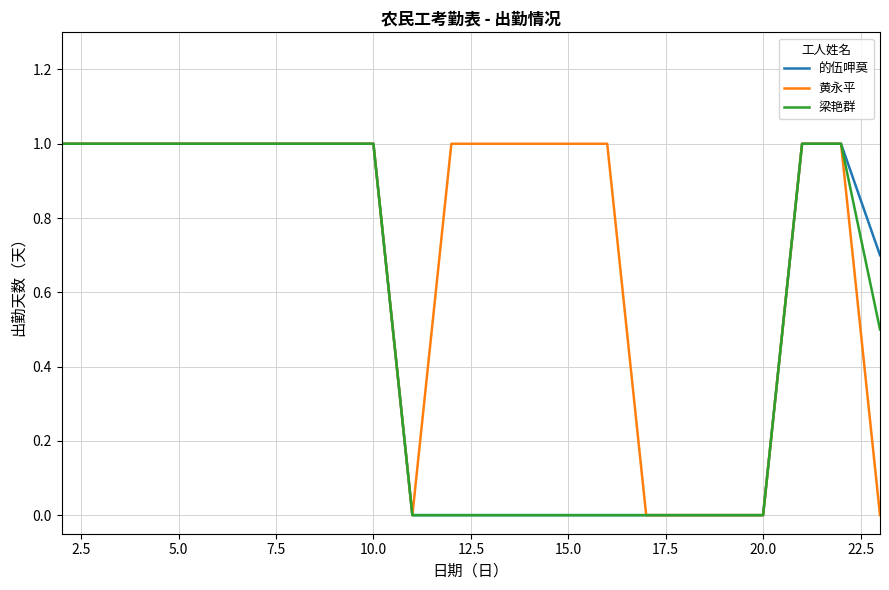

What is the maximum value shown in the chart?

1.0